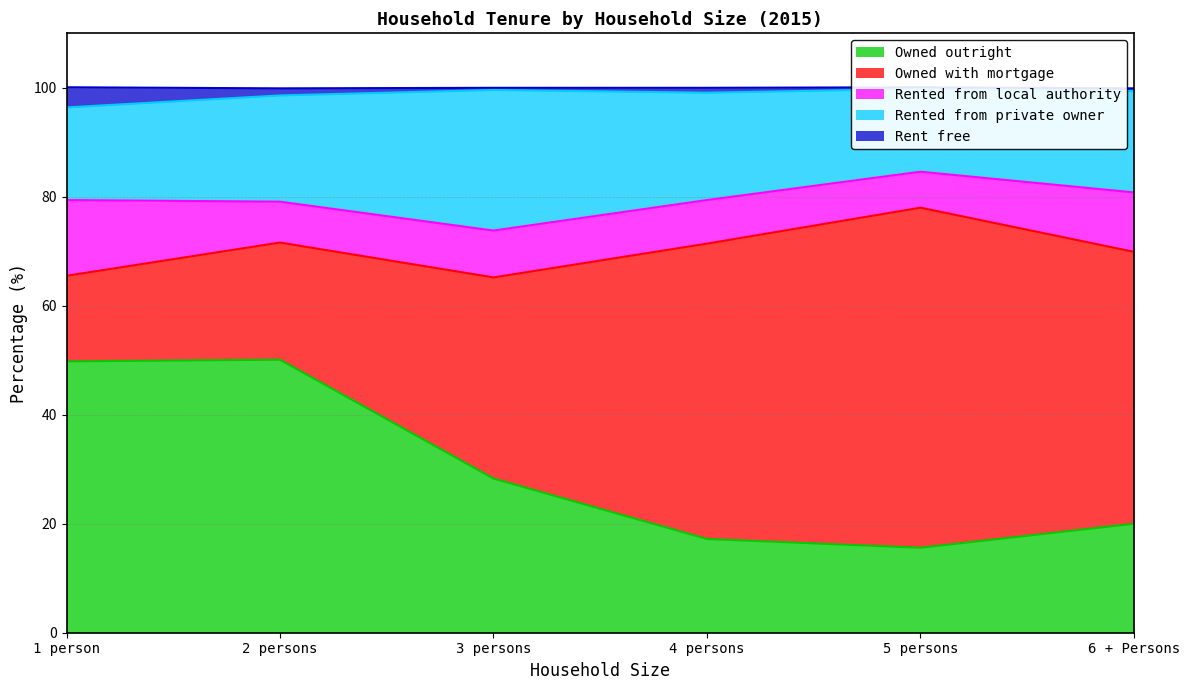

Reading left to right, extract all data points from this chart.

Owned outright: 1 person=49.8	2 persons=50.1	3 persons=28.3	4 persons=17.2	5 persons=15.6	6 + Persons=20.0
Owned with mortgage: 1 person=15.7	2 persons=21.5	3 persons=36.9	4 persons=54.2	5 persons=62.4	6 + Persons=49.9
Rented from local authority: 1 person=13.9	2 persons=7.5	3 persons=8.6	4 persons=8.0	5 persons=6.6	6 + Persons=10.9
Rented from private owner: 1 person=17.0	2 persons=19.5	3 persons=25.8	4 persons=19.7	5 persons=15.2	6 + Persons=18.6
Rent free: 1 person=3.7	2 persons=1.3	3 persons=0.4	4 persons=0.9	5 persons=0.3	6 + Persons=0.5